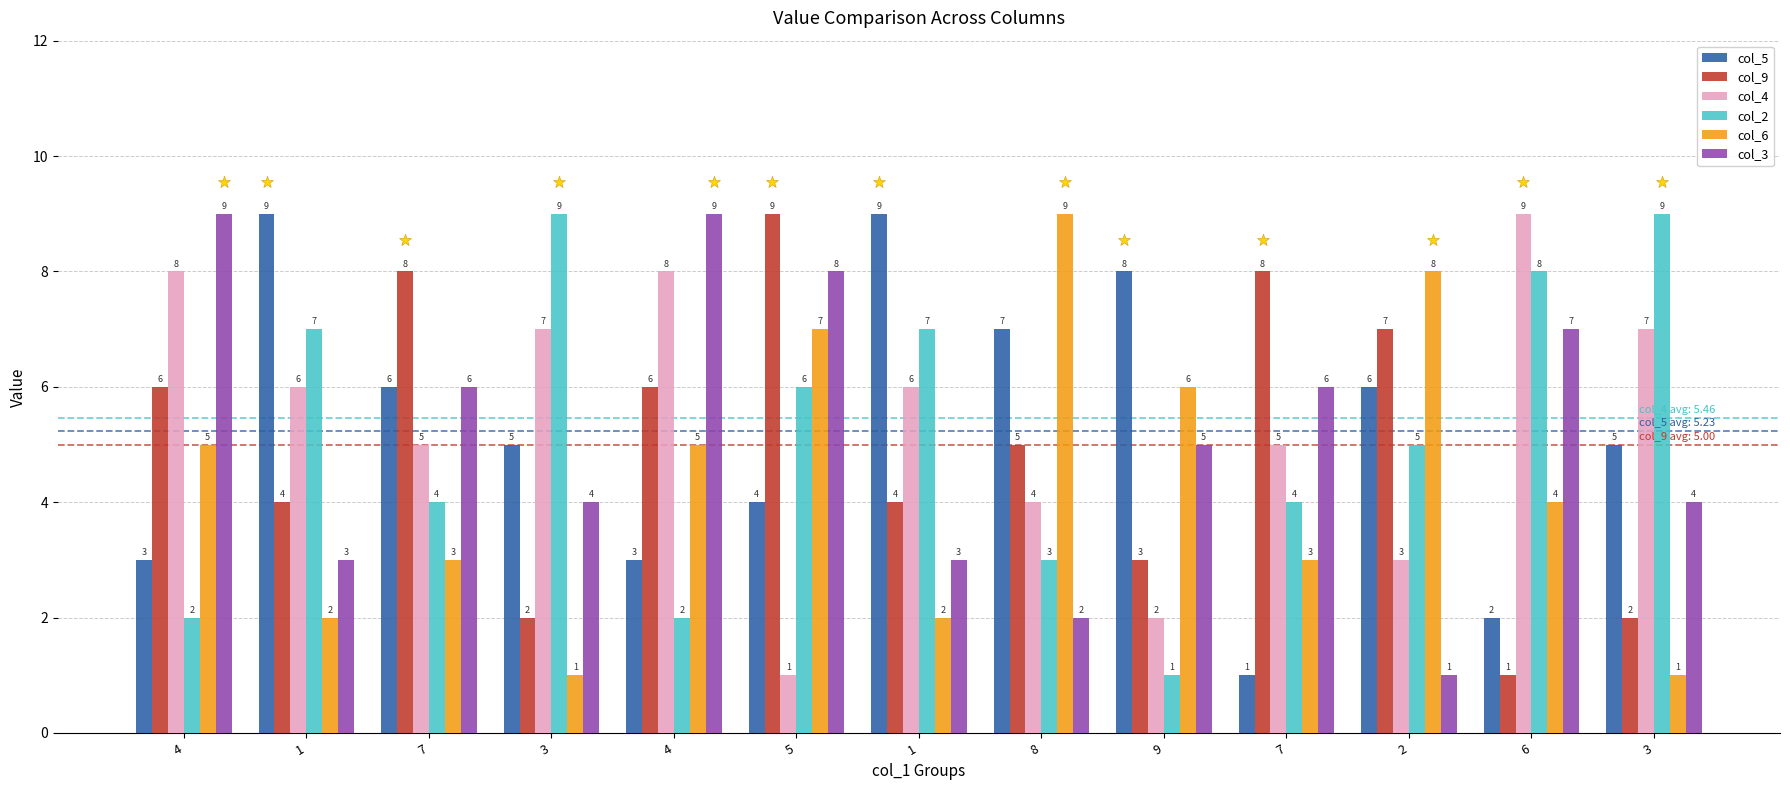

Which series reaches the minimum Y coordinate?

col_5